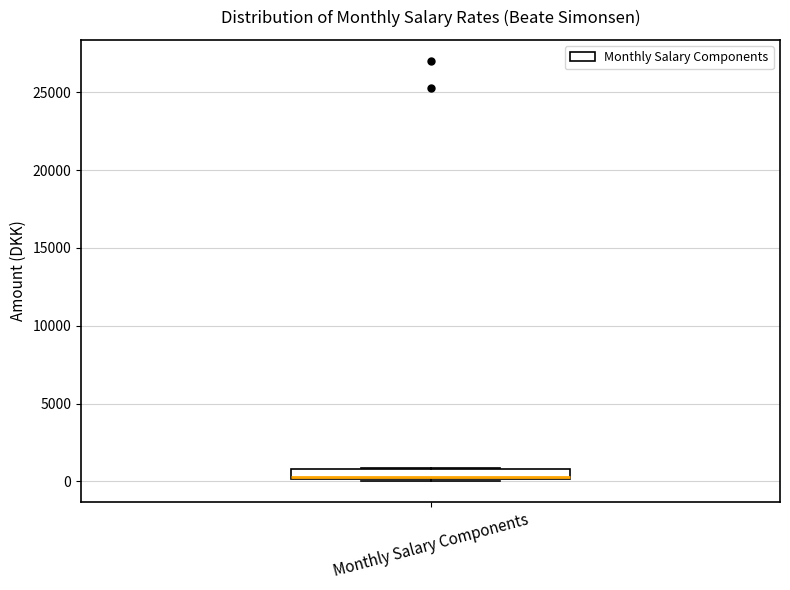

Where is the upper edge of the box for Monthly Salary Components on the y-axis? The values are not printed on the chart, so give them approximately, as read against the axis.

1000